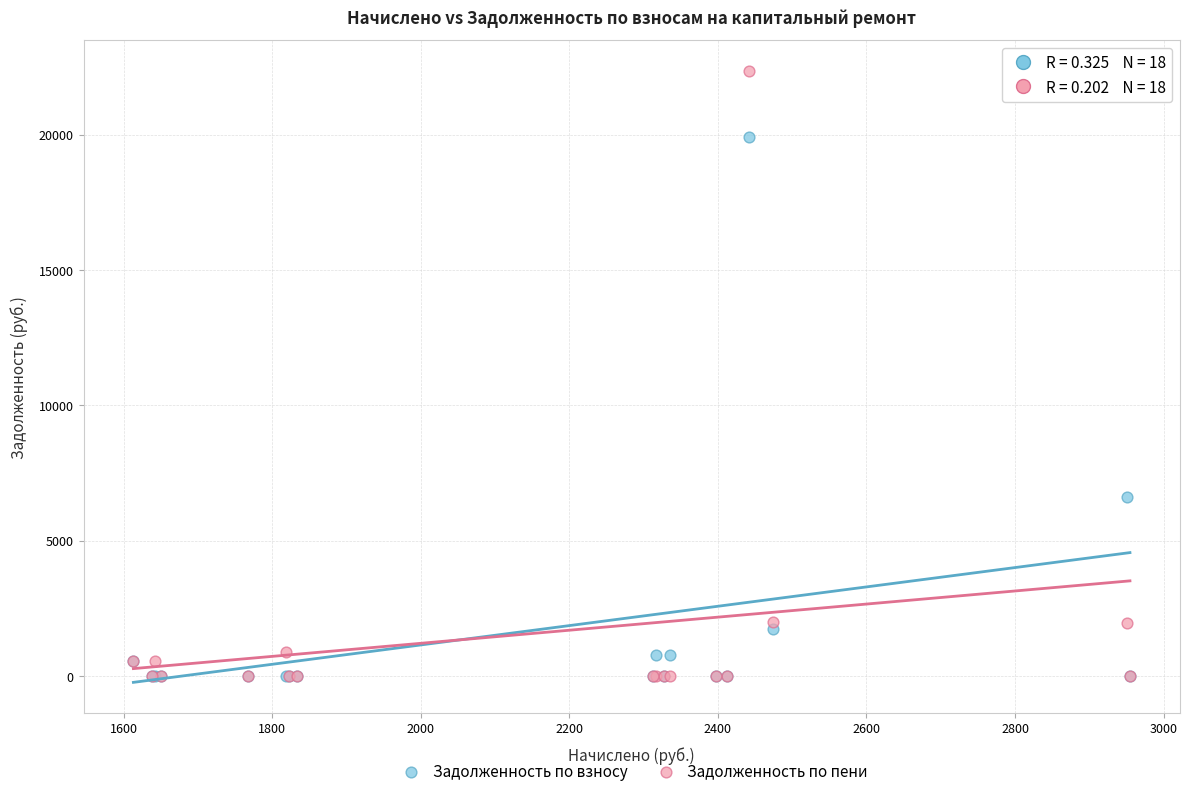

In the Задолженность по взносу series, what Y value is closest to 9954?

6597.2